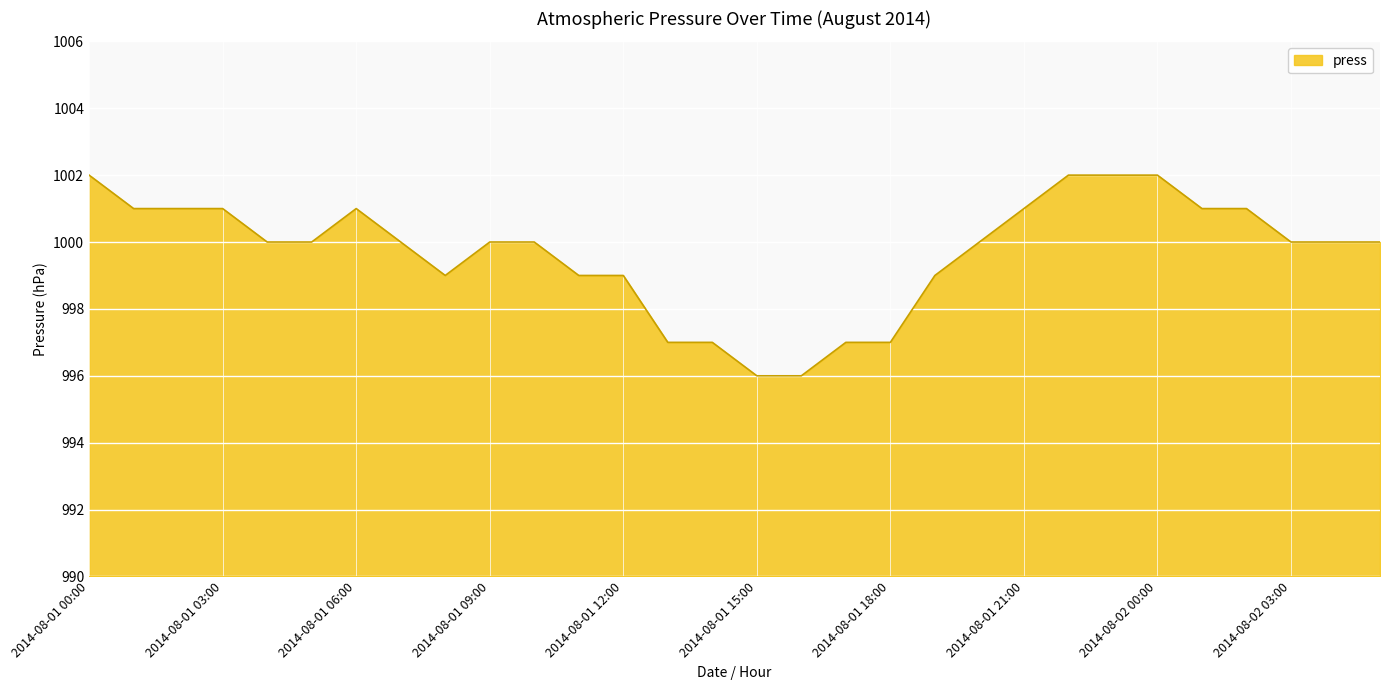

What is the smallest value displayed?

996